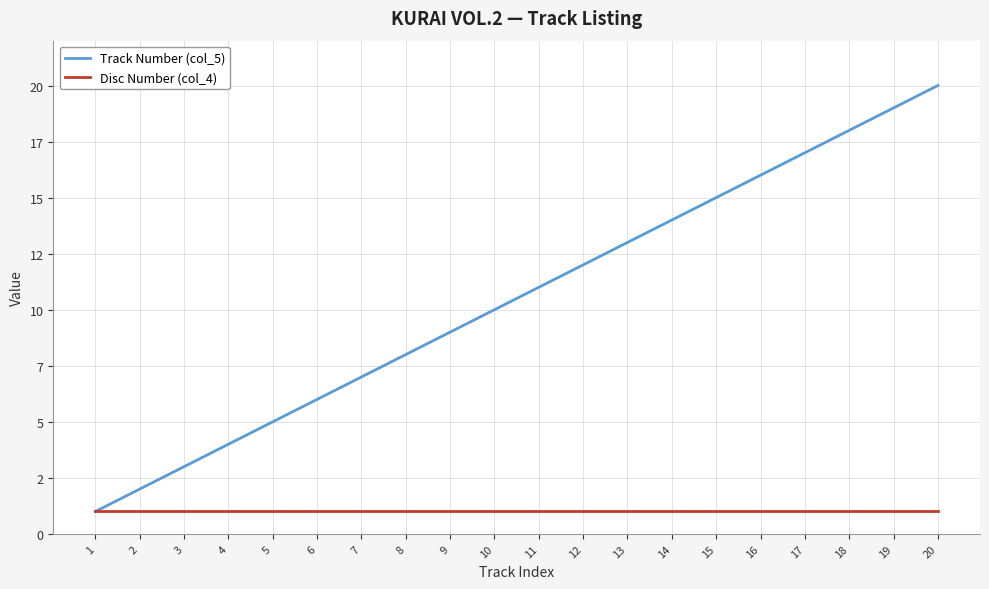

What is the total value across all series at 11?

12